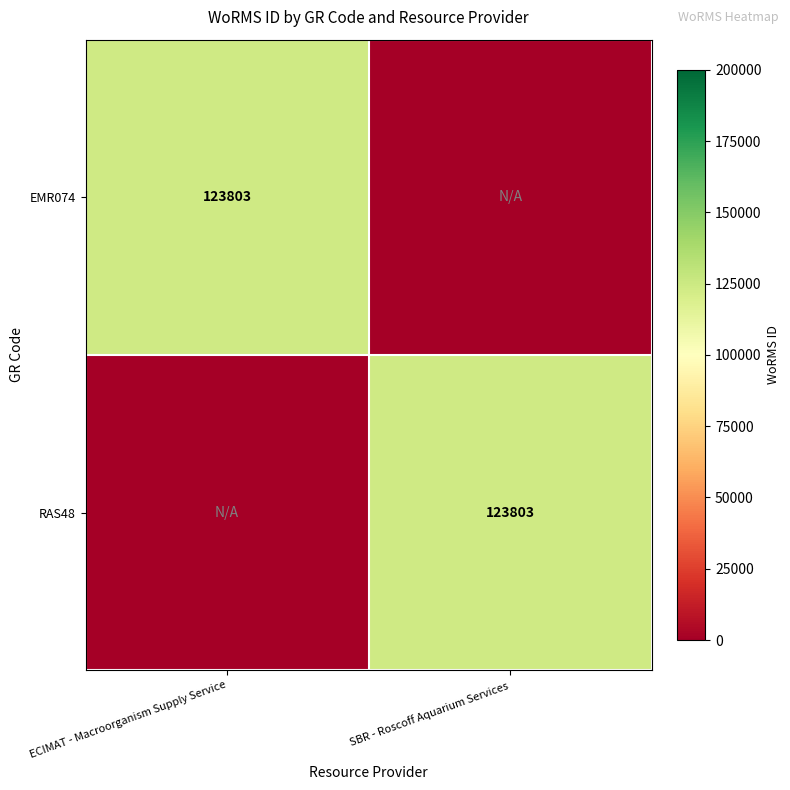

At which category is the sum across all series the highest?

ECIMAT - Macroorganism Supply Service